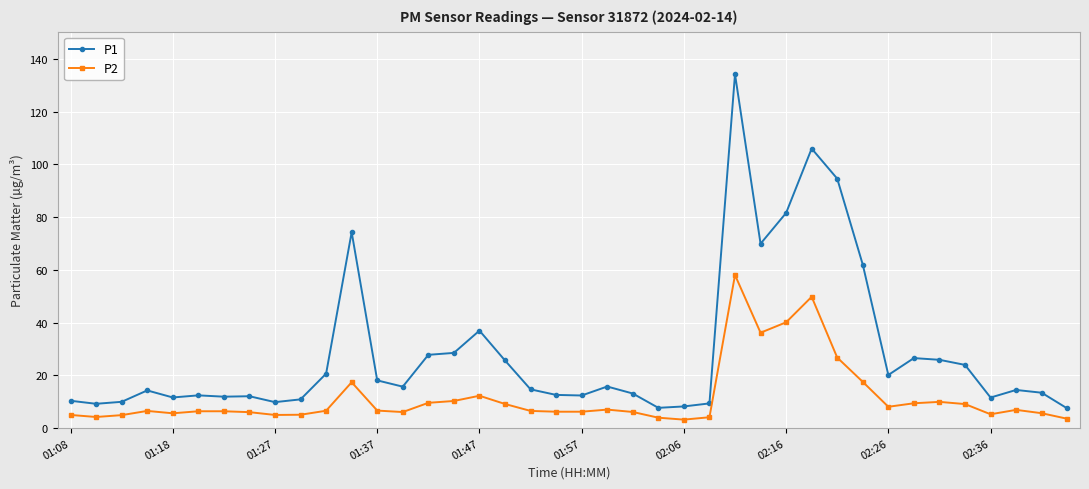

What is the highest value of the P2 series?

58.0